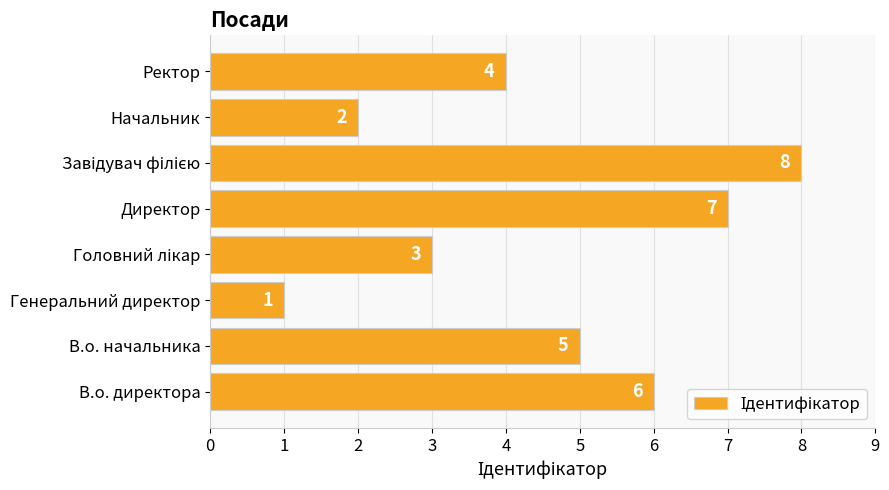

Count the number of data series in this chart.

1